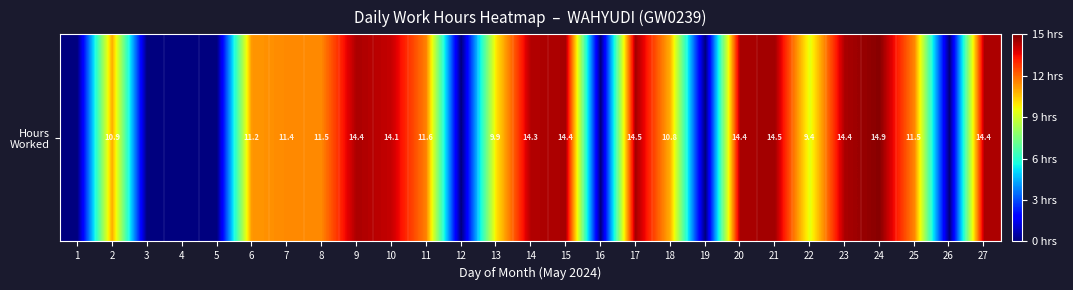

Reading left to right, list all the values displayed in this chart.

1=0.0	2=10.9	3=0.0	4=0.0	5=0.0	6=11.2	7=11.4	8=11.5	9=14.4	10=14.1	11=11.6	12=0.0	13=9.9	14=14.3	15=14.4	16=0.0	17=14.5	18=10.8	19=0.0	20=14.4	21=14.5	22=9.4	23=14.4	24=14.9	25=11.5	26=0.0	27=14.4